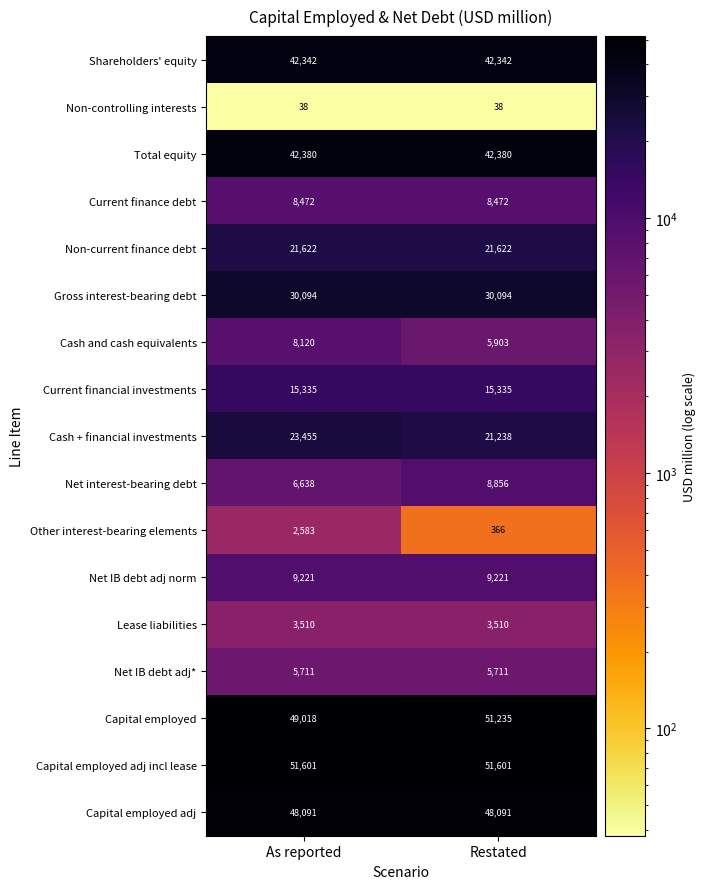

Which series changed the most between As reported and Restated?

Net interest-bearing debt